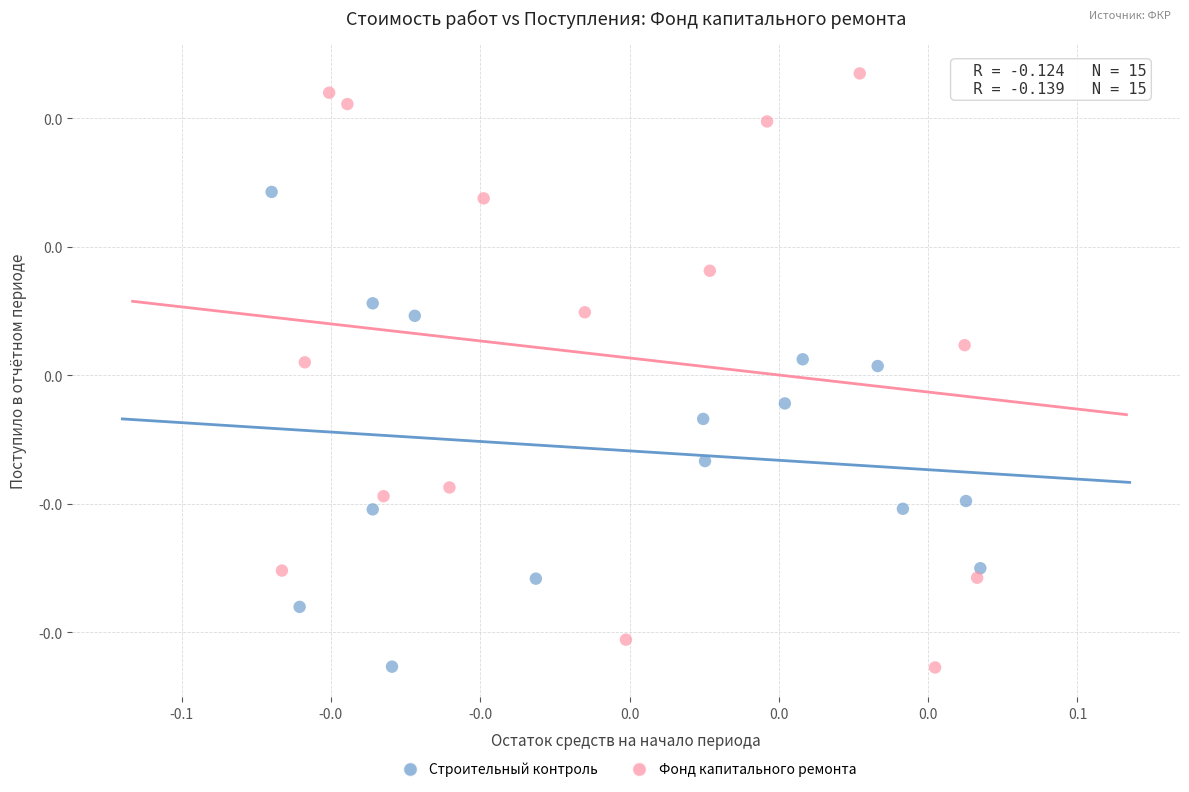

Which series has the widest spread of Y values?

Фонд капитального ремонта